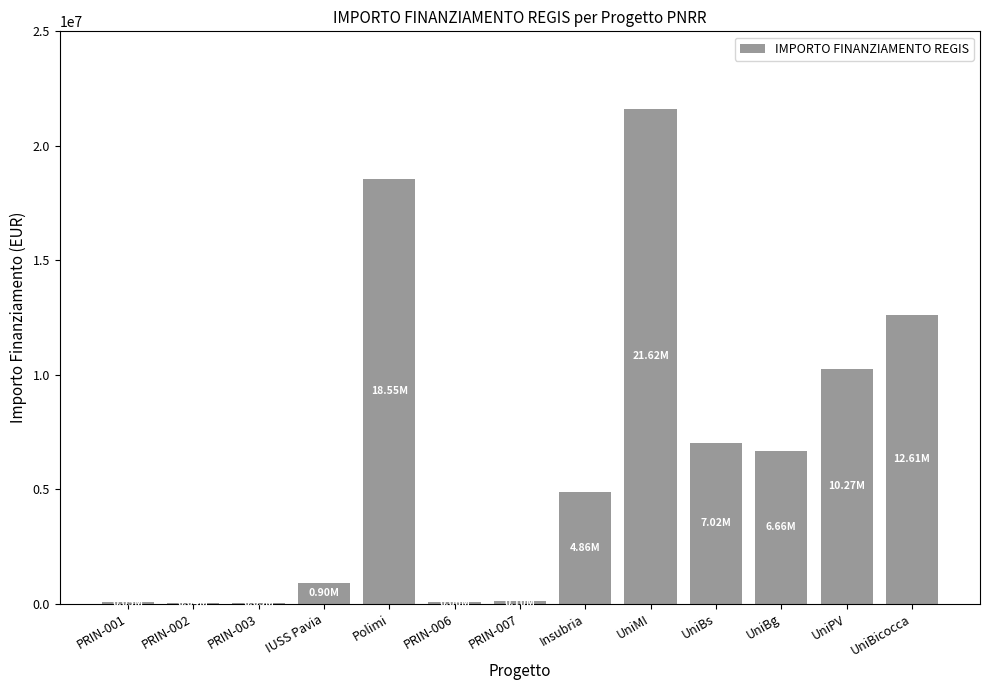

Where is the data nearest to the value 10820342?

UniPV